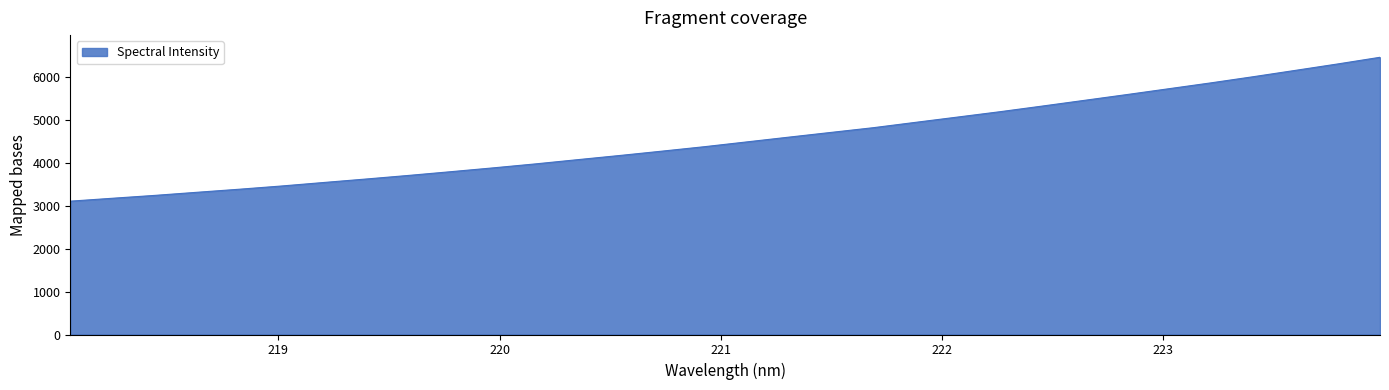

What is the maximum value shown in the chart?

6470.5